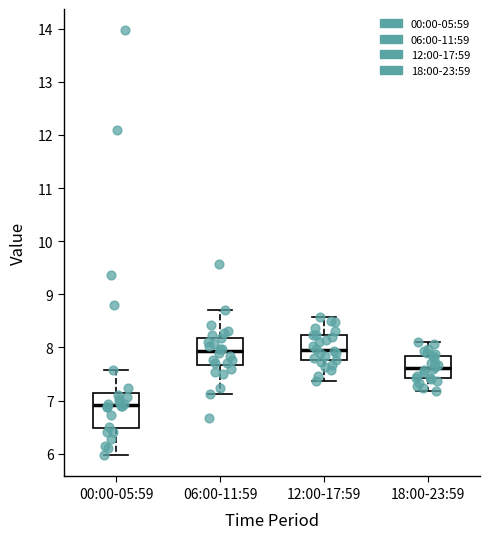

Comparing the boxes themselves (not the whiskers), which one is the tallest?

00:00-05:59